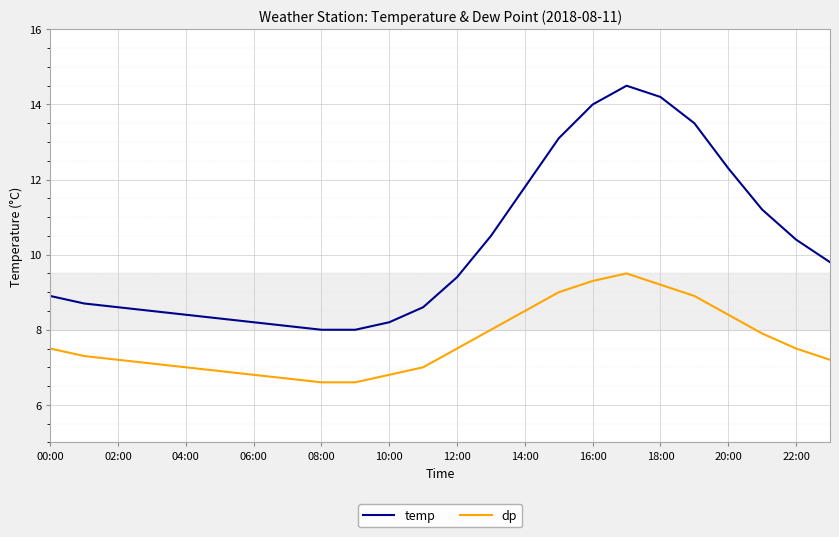

What is the maximum value for dp?

9.5